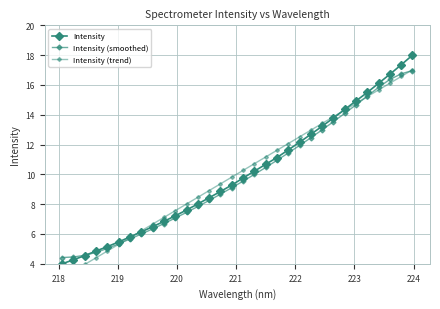

What is the minimum value for Intensity?

4.0